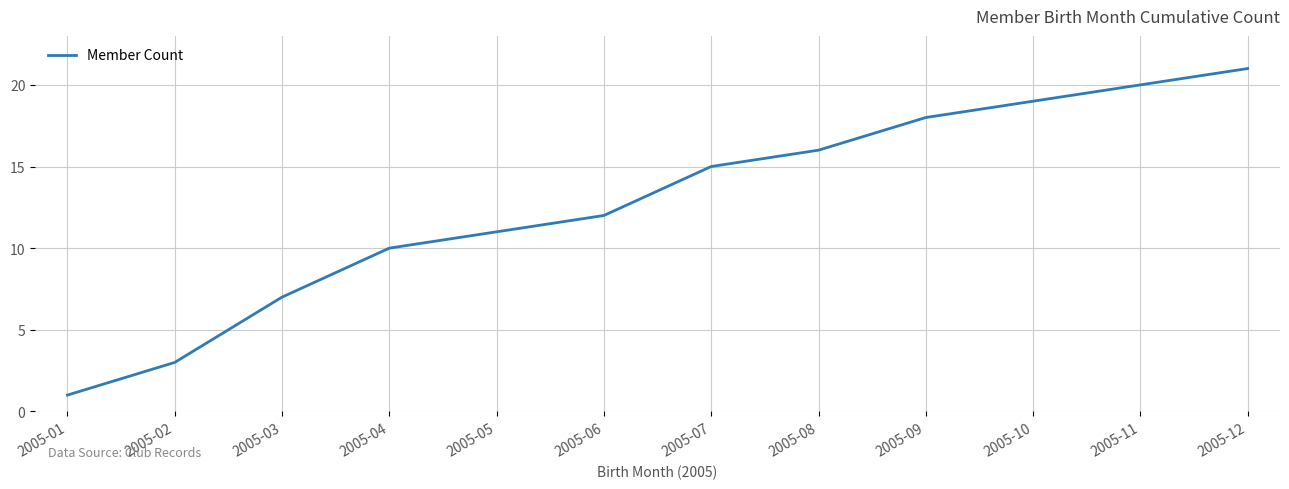

What is the sum of the values at 2005-09 and 2005-05?

29